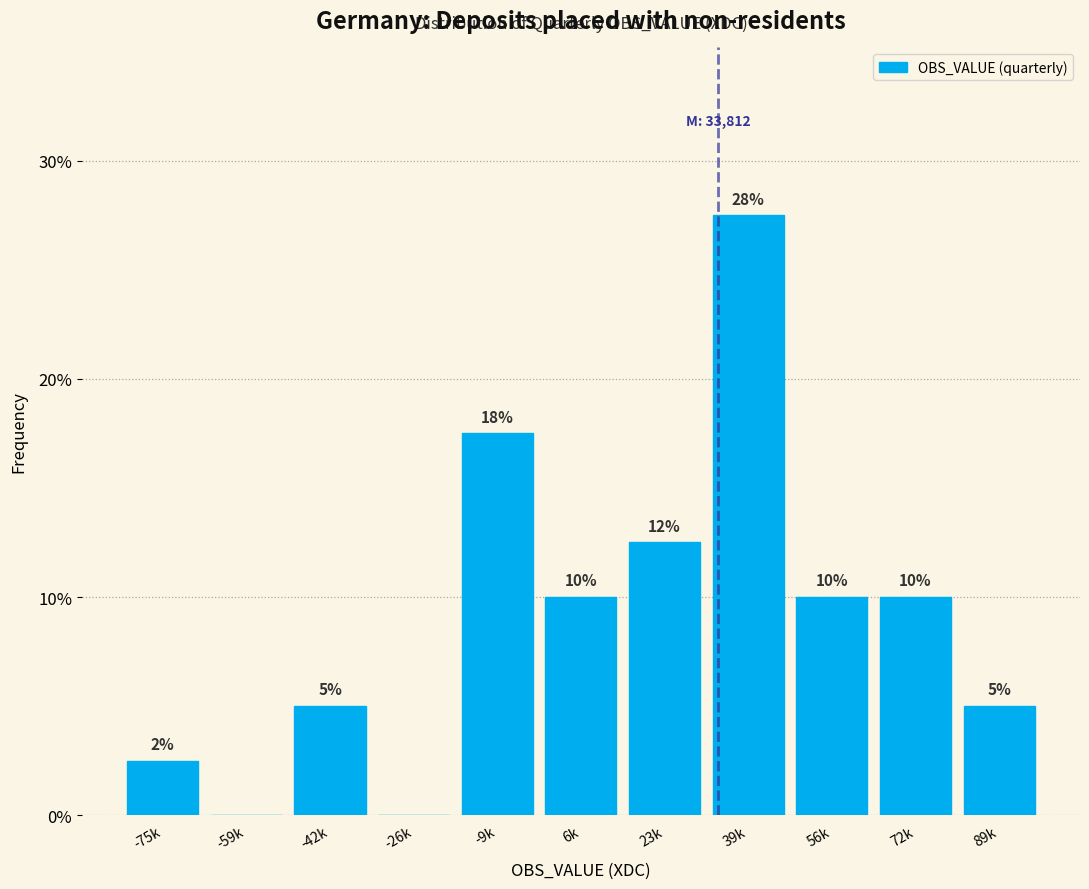

At which label is the value closest to 13?

23k